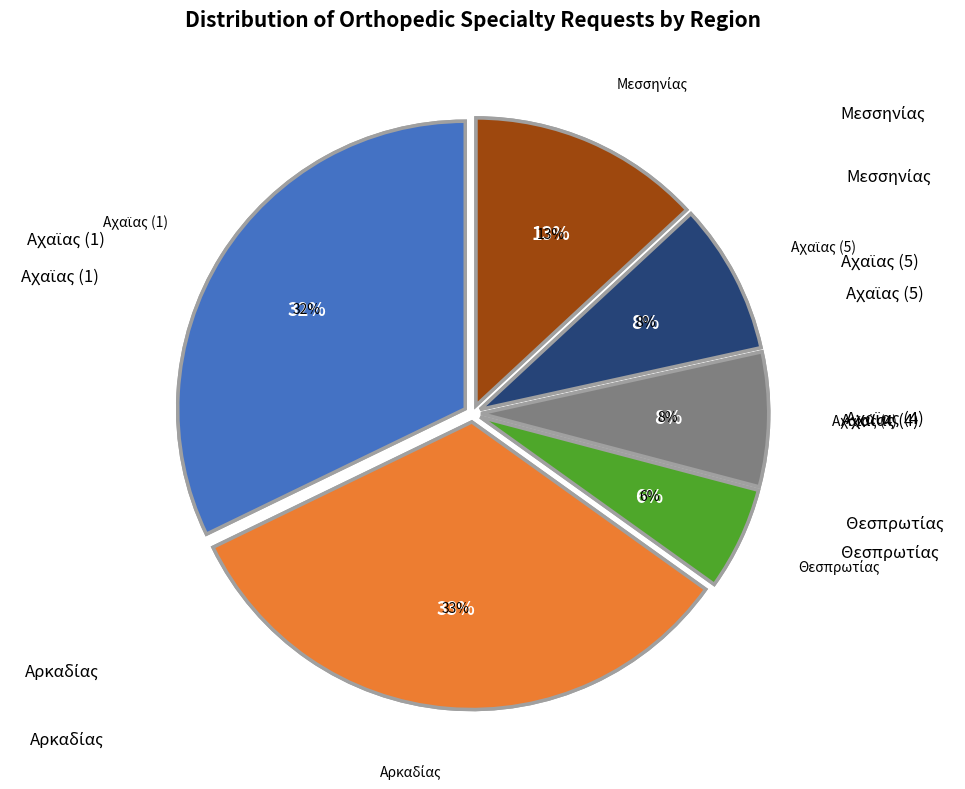

What is the ratio of the value at Αχαϊας (1) to the value at Μεσσηνίας?

2.5